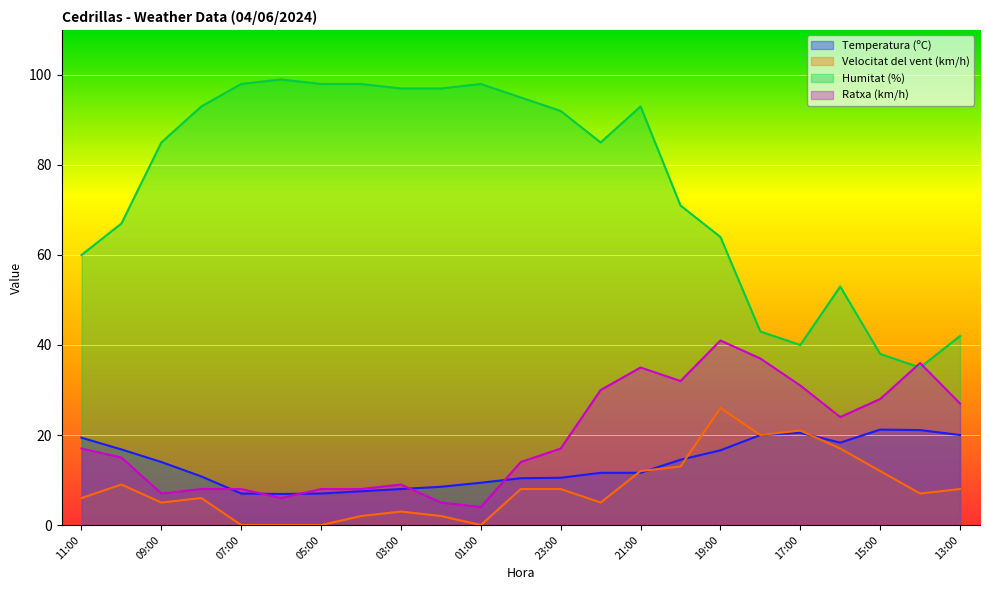

What is the value of the Humitat (%) point at the 12th from the left?

95.0